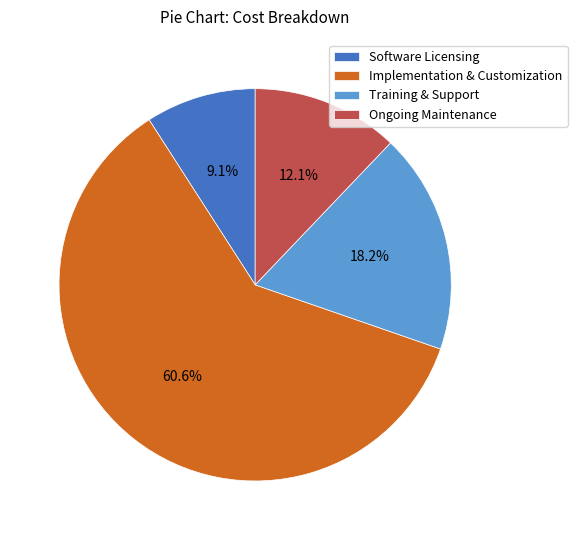

Which has a higher value, Software Licensing or Implementation & Customization?

Implementation & Customization